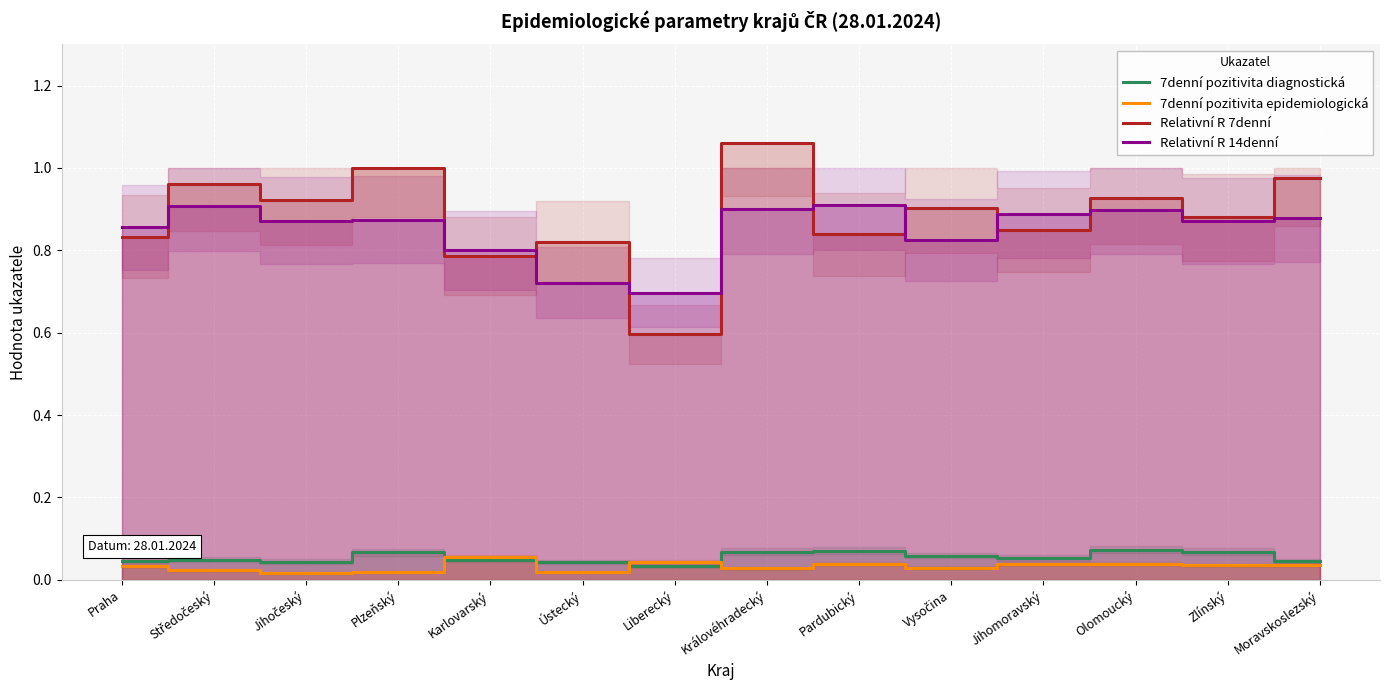

How many 7denní pozitivita diagnostická values are between 0 and 1?

14